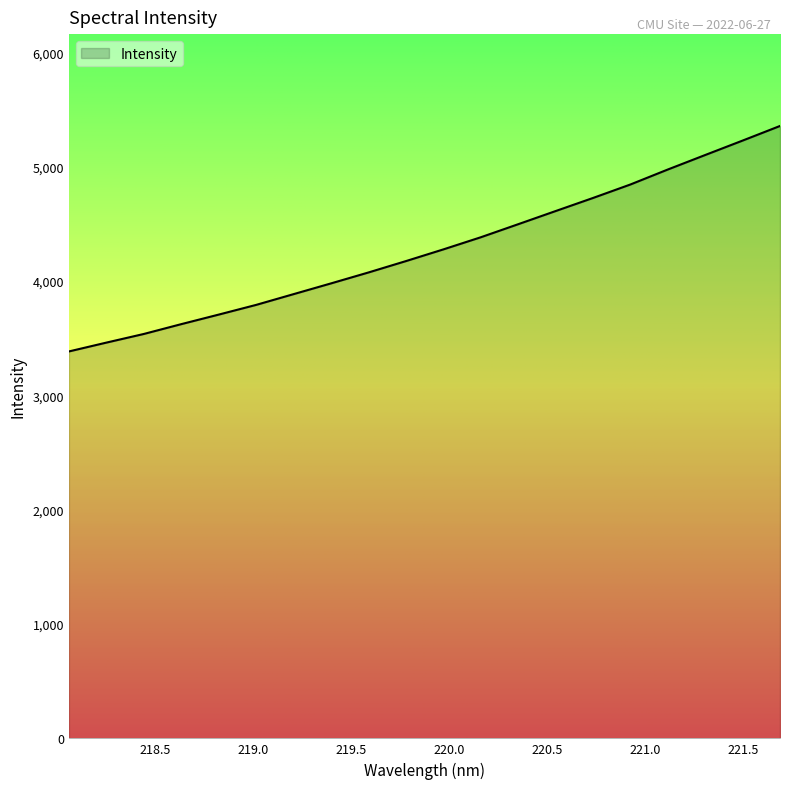

True or false: the data has more than 1 interior local peaks.

False